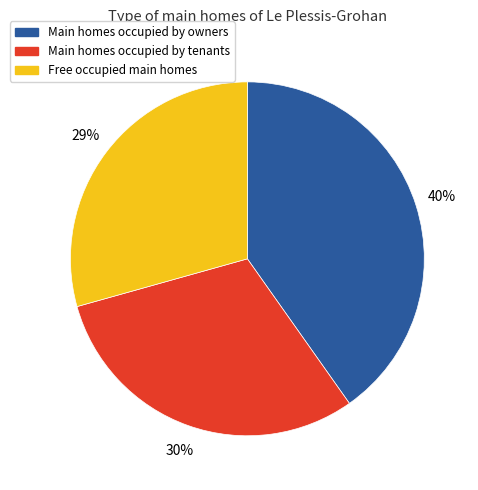

To the nearest percent, what is the difference between the largest and smallest slice percentages?

11%